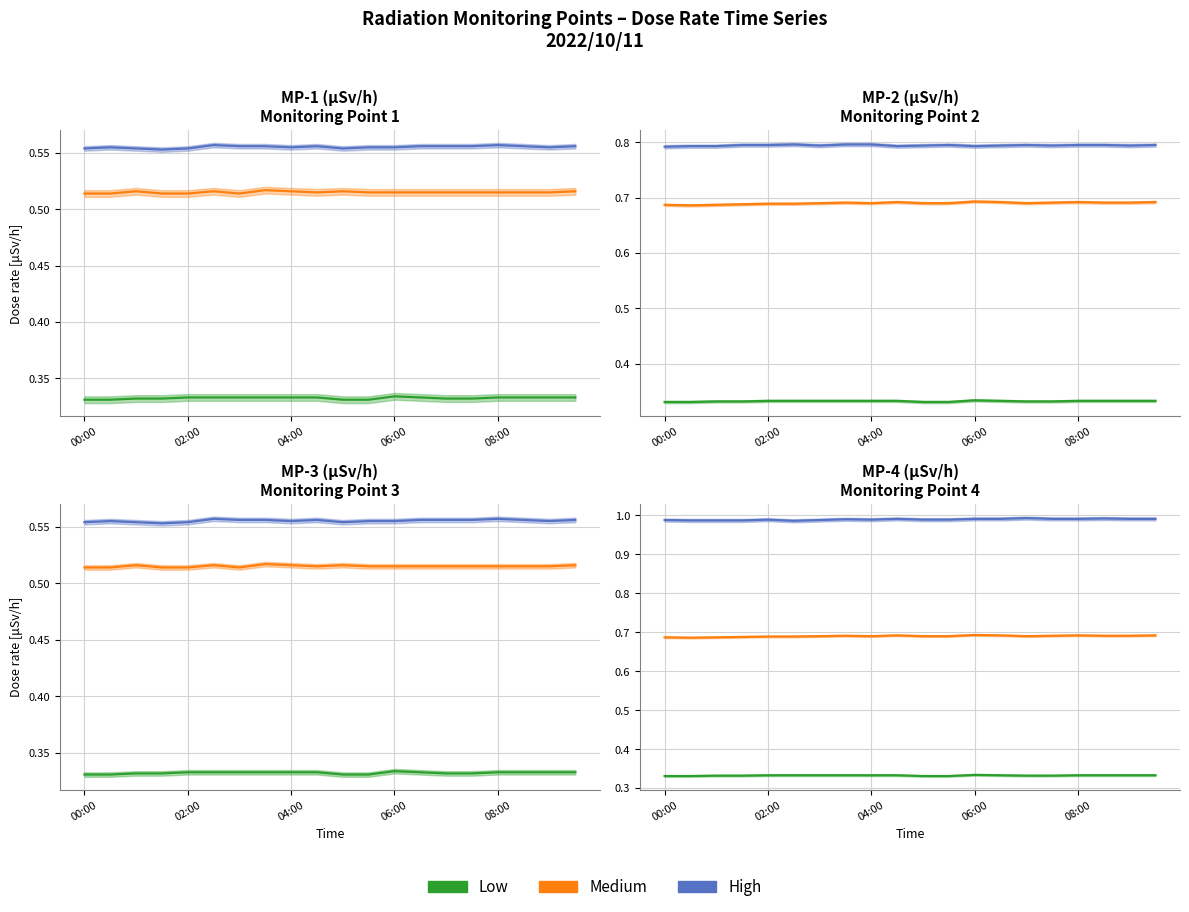

List the series in order of their overall mean, lowest first.

Low, Medium, High